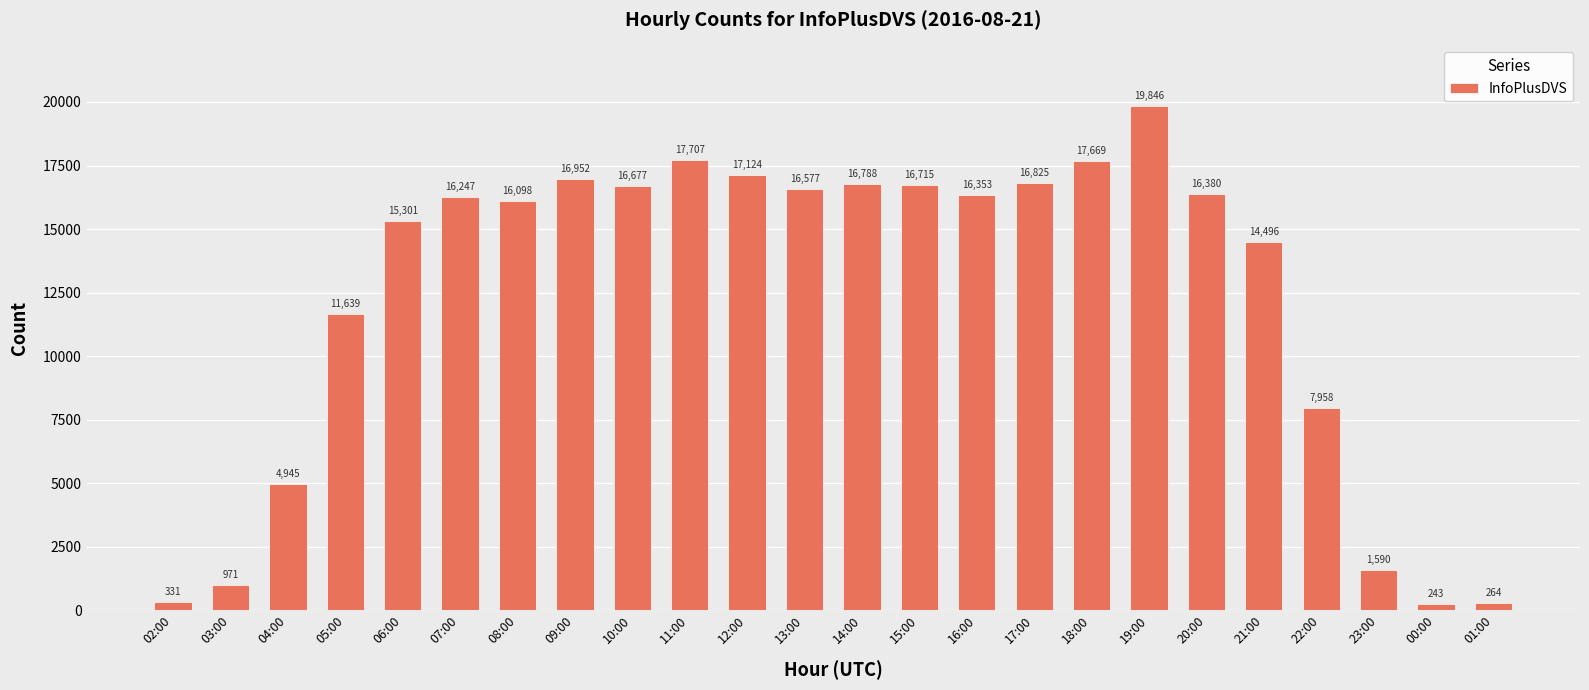

List the labels in order of value, largest first.

19:00, 11:00, 18:00, 12:00, 09:00, 17:00, 14:00, 15:00, 10:00, 13:00, 20:00, 16:00, 07:00, 08:00, 06:00, 21:00, 05:00, 22:00, 04:00, 23:00, 03:00, 02:00, 01:00, 00:00